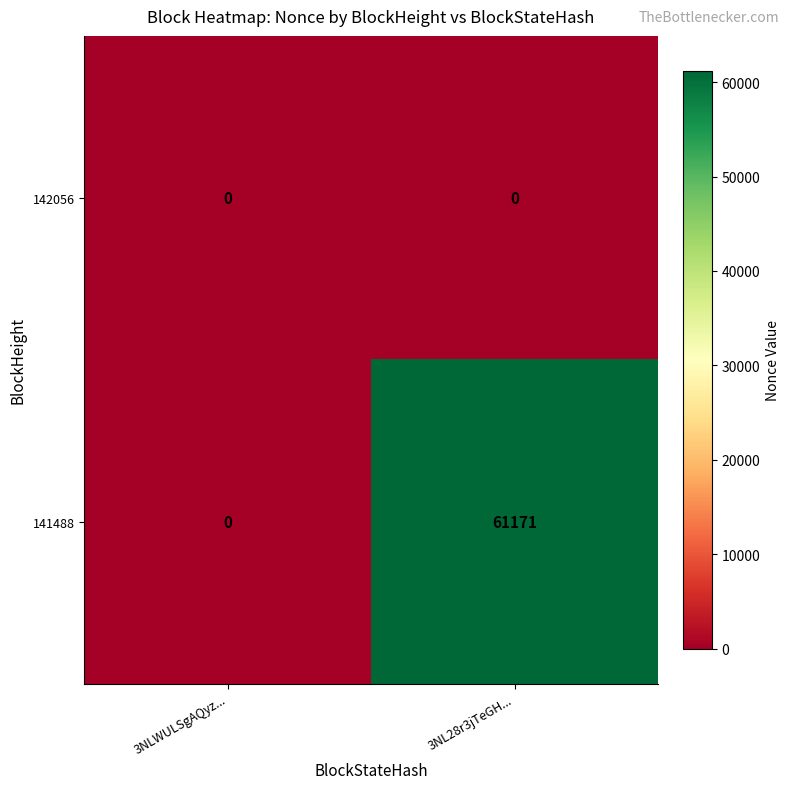

What is the greatest value displayed?

61171